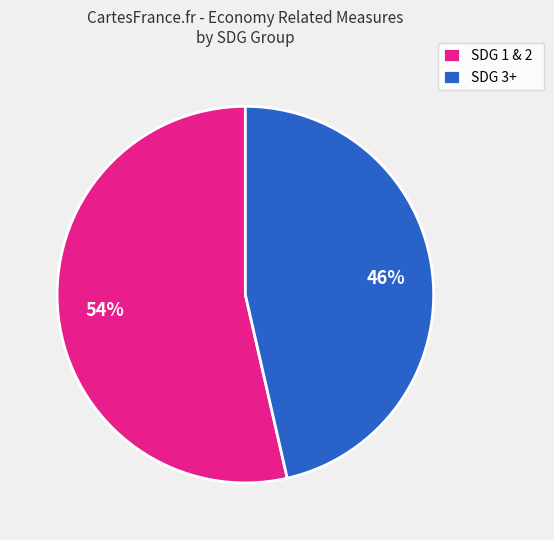

What is the majority slice?

SDG 1 & 2